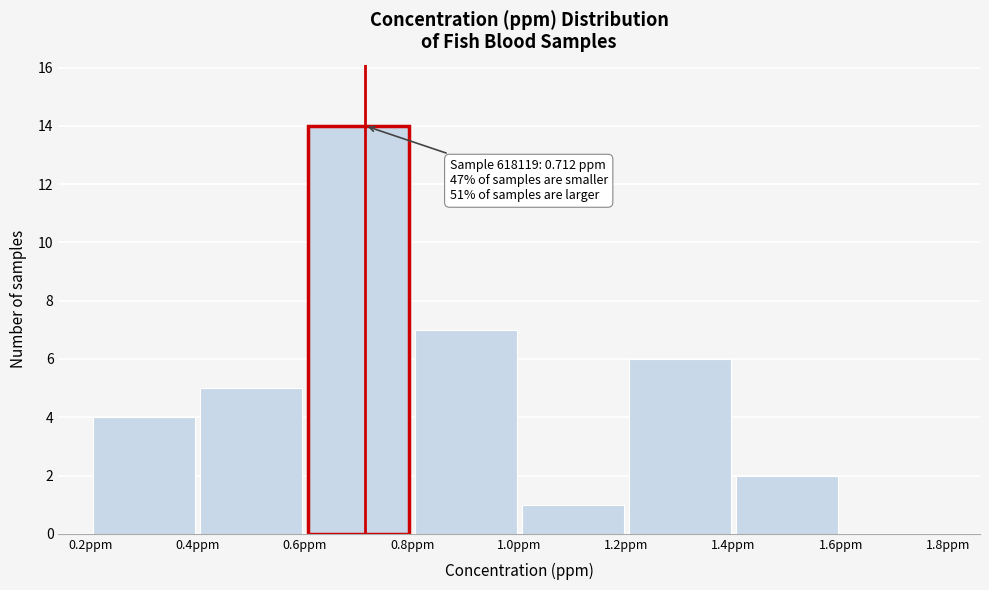

Which range on the x-axis has the tallest bar?

0.6 to 0.8